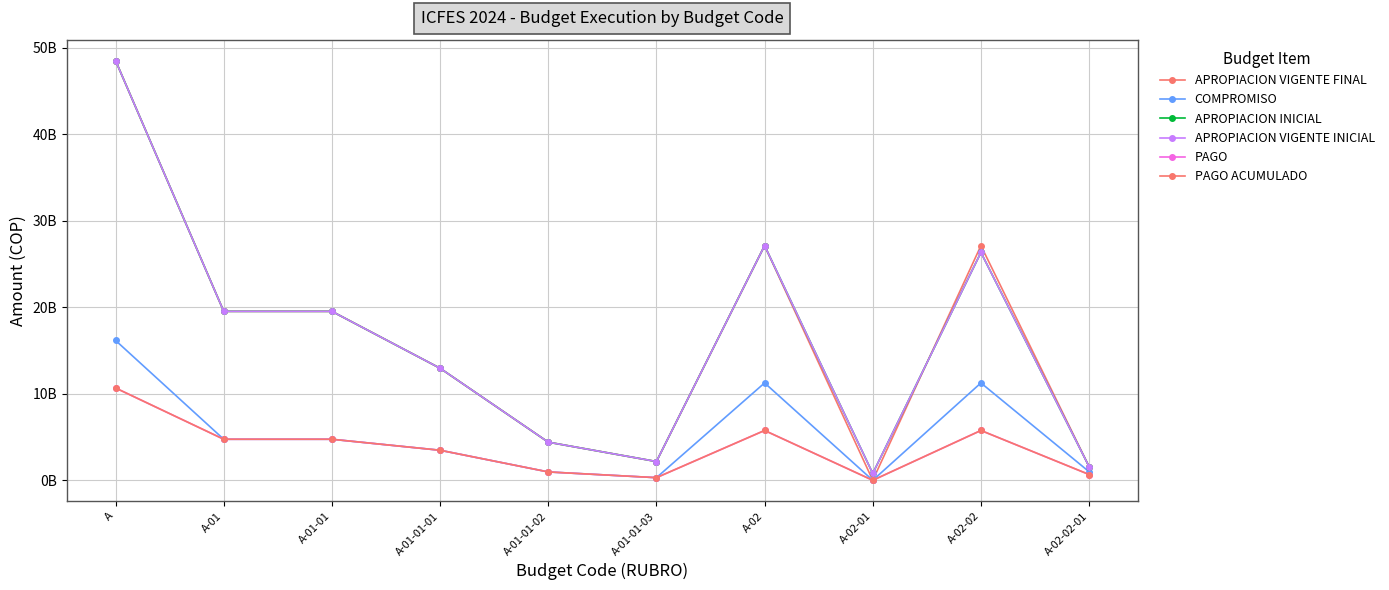

The APROPIACION INICIAL series shows 26329903944 at A-02-02. True or false?

True